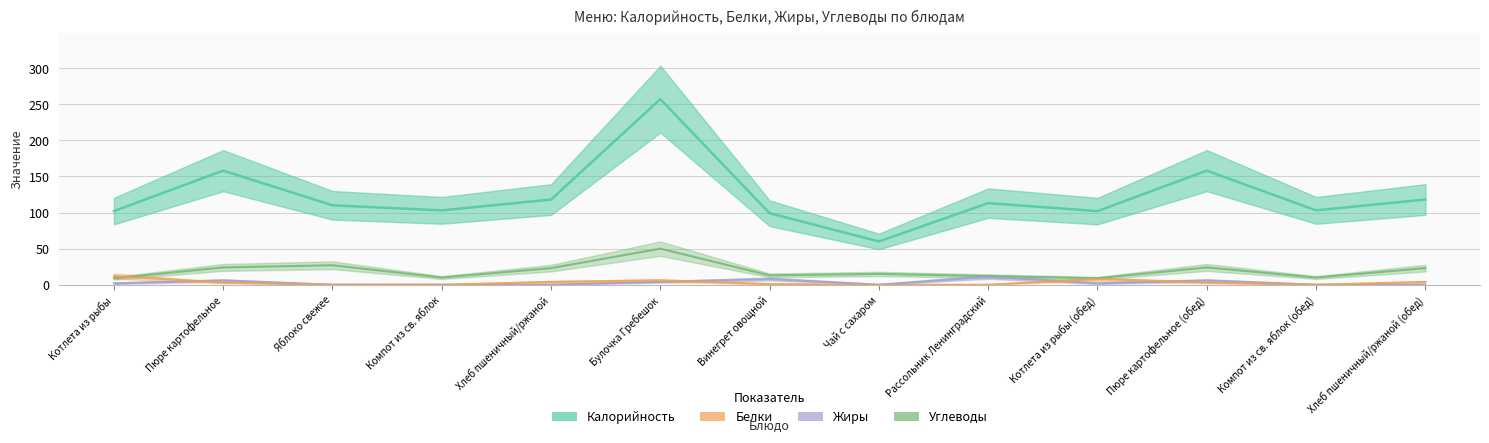

What is the difference between the second highest and second lowest values in the Жиры series?

8